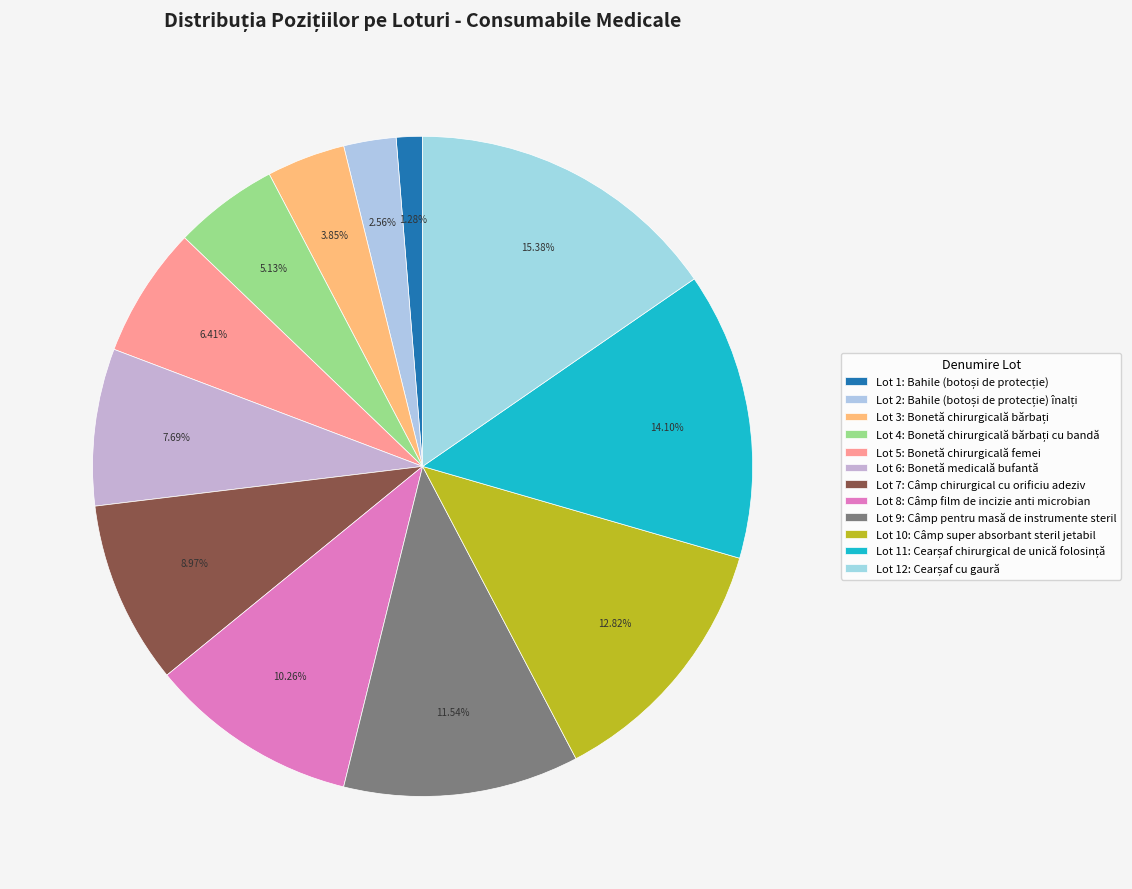

Count the number of slices in the pie.

12